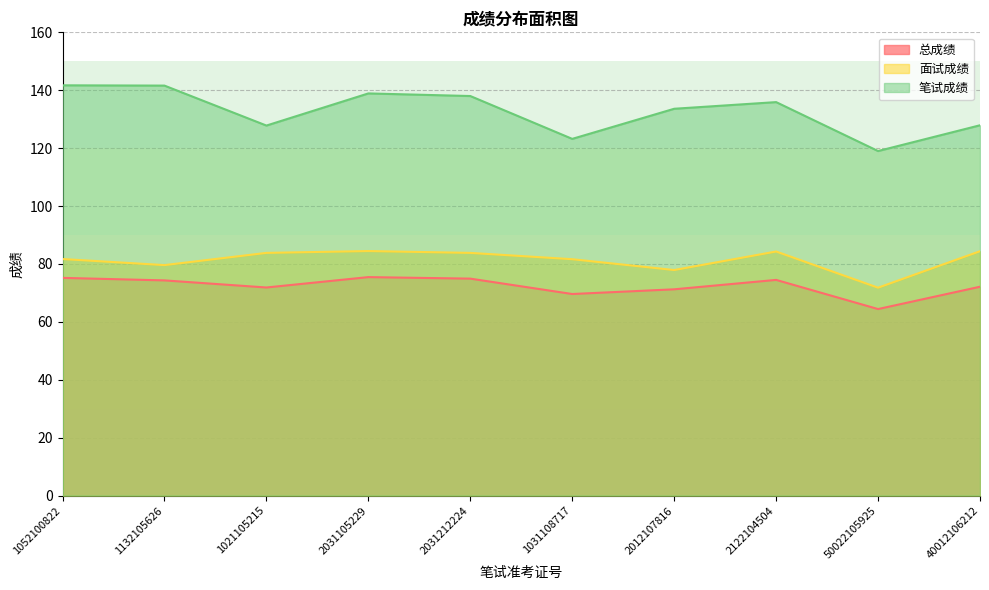

Rank the series by their maximum value, from lowest to highest.

总成绩, 面试成绩, 笔试成绩